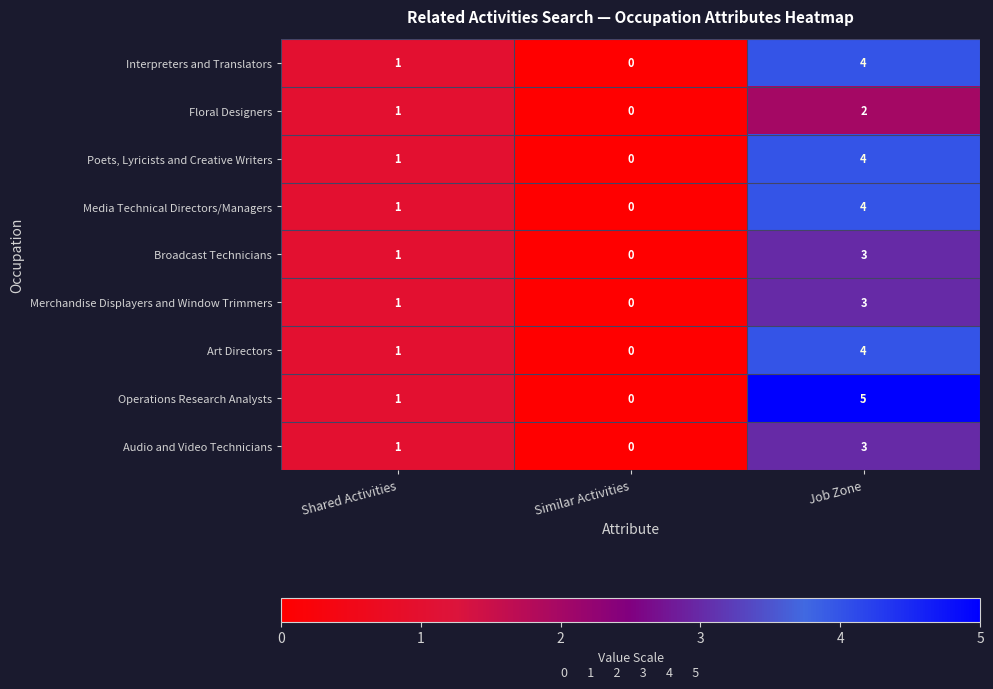

Reading left to right, what are all the values shown in this chart?

Interpreters and Translators: 1	0	4
Floral Designers: 1	0	2
Poets, Lyricists and Creative Writers: 1	0	4
Media Technical Directors/Managers: 1	0	4
Broadcast Technicians: 1	0	3
Merchandise Displayers and Window Trimmers: 1	0	3
Art Directors: 1	0	4
Operations Research Analysts: 1	0	5
Audio and Video Technicians: 1	0	3